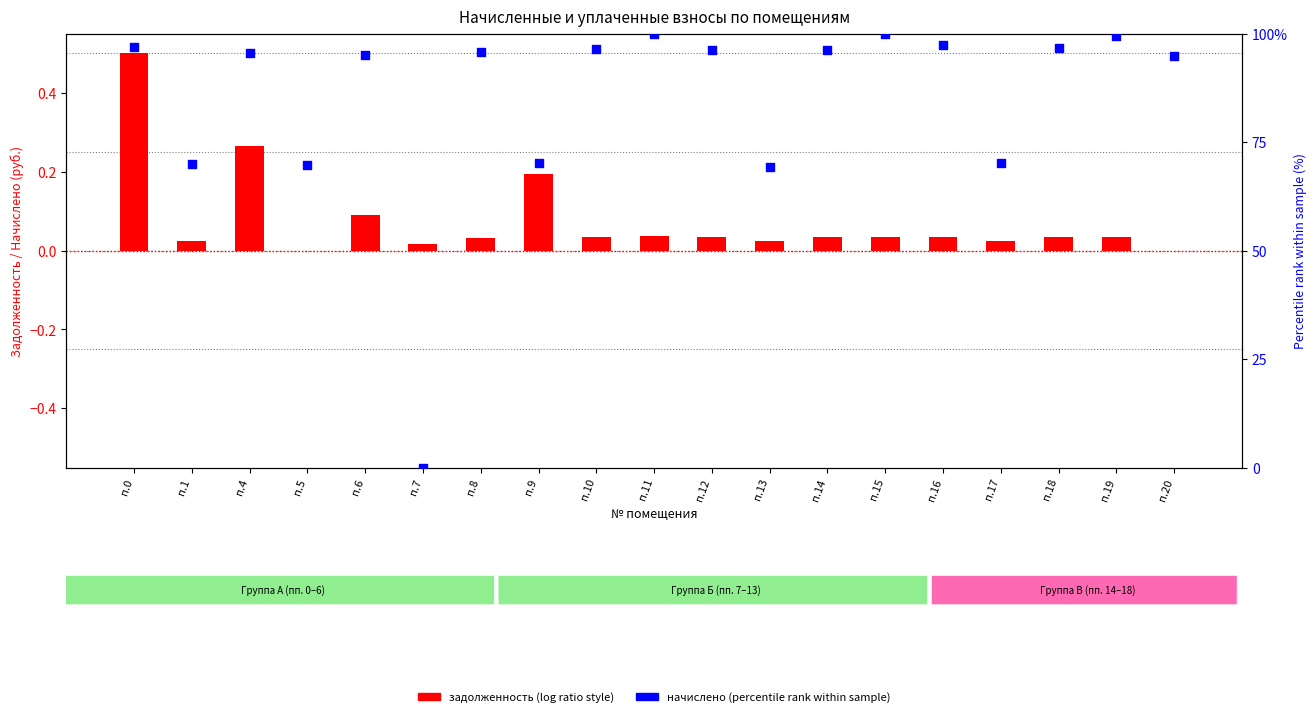

At which category is the sum across all series the highest?

п.11